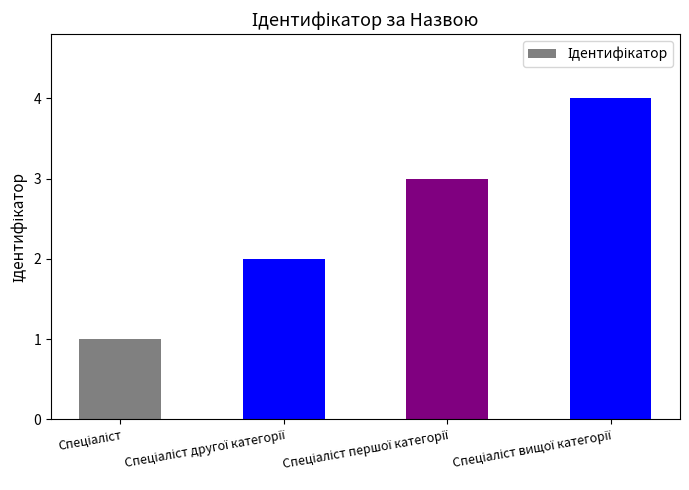

Count the values in the range 2 to 4.

3